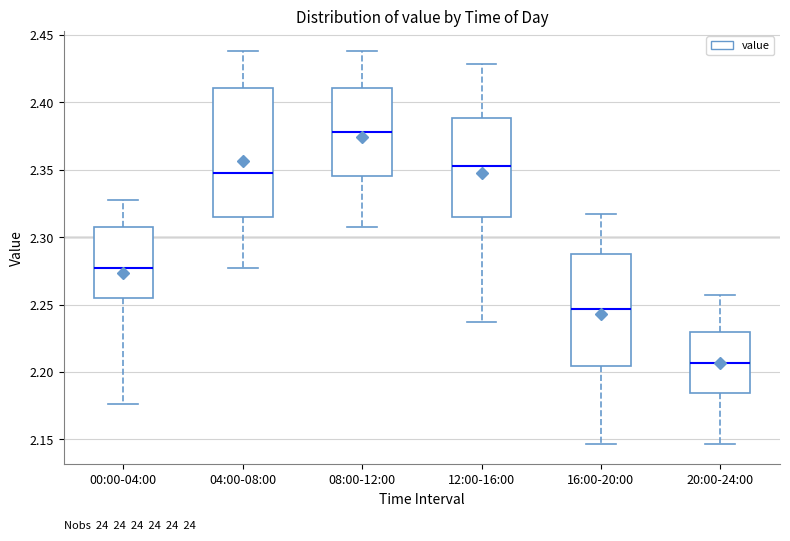

Reading left to right, transcribe this box plot: for each box, give where its median line is, the range the box spans, and where its two whiskers end, as read against the y-axis. The values are not printed on the chart, so give them approximately, as read against the axis.

00:00-04:00: median 2.275, box 2.255 to 2.305, whiskers 2.175 to 2.330
04:00-08:00: median 2.350, box 2.315 to 2.410, whiskers 2.275 to 2.440
08:00-12:00: median 2.380, box 2.345 to 2.410, whiskers 2.305 to 2.440
12:00-16:00: median 2.355, box 2.315 to 2.390, whiskers 2.235 to 2.430
16:00-20:00: median 2.245, box 2.205 to 2.285, whiskers 2.145 to 2.320
20:00-24:00: median 2.205, box 2.185 to 2.230, whiskers 2.145 to 2.255